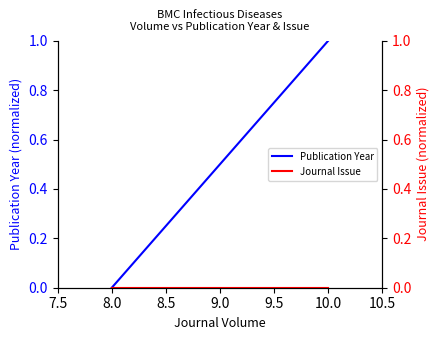

List the series in order of their peak value, highest first.

Publication Year, Journal Issue